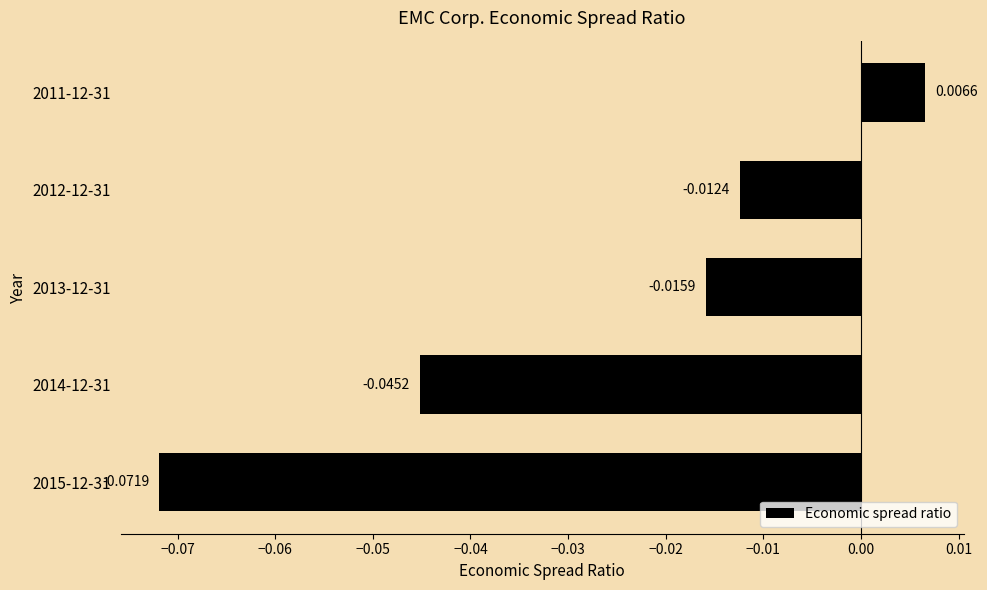

Rank the categories by value from highest to lowest.

2011-12-31, 2012-12-31, 2013-12-31, 2014-12-31, 2015-12-31